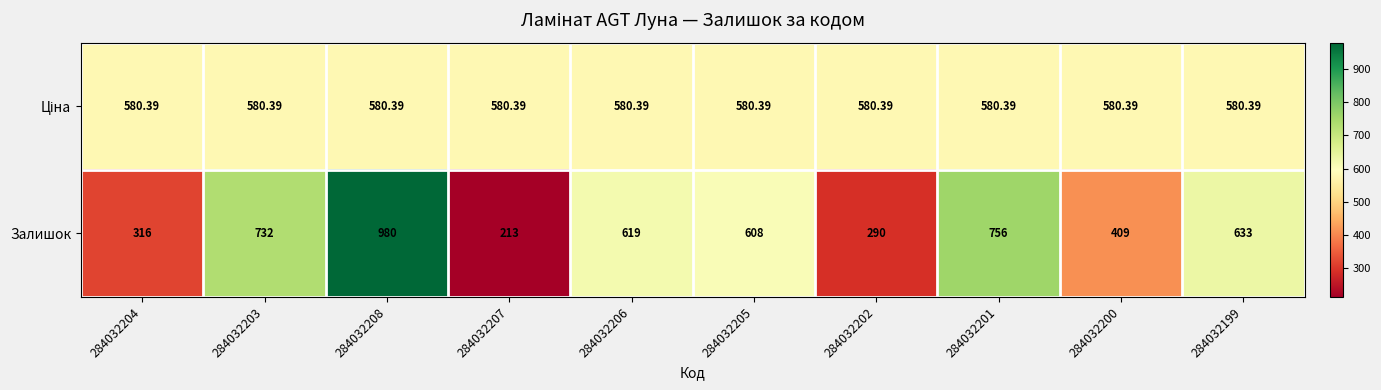

At which category is the sum across all series the highest?

284032208